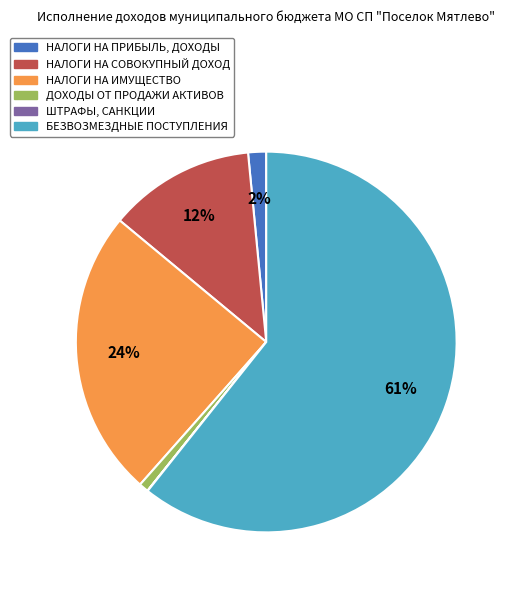

To the nearest percent, what is the average slice percentage?

17%